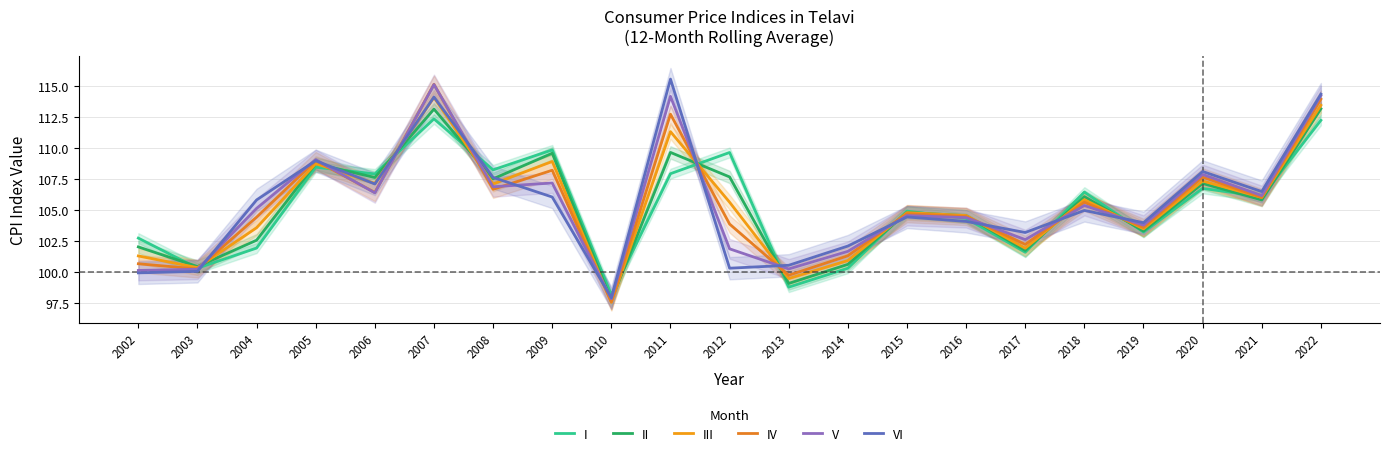

What are all the series names shown in the legend?

I, II, III, IV, V, VI